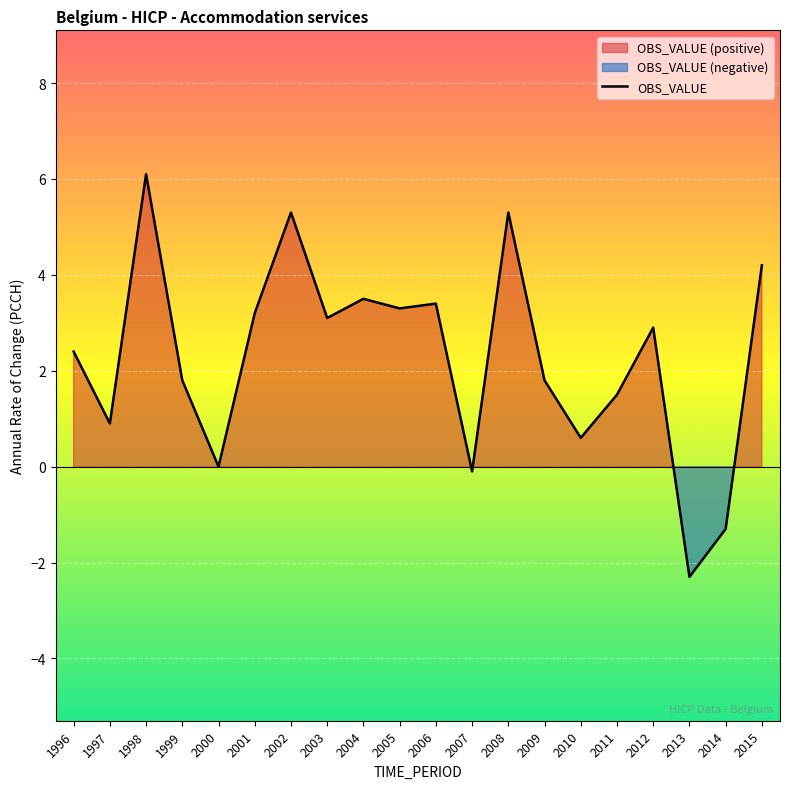

How many points are higher than both their immediate neighbors (excluding endpoints)?

6